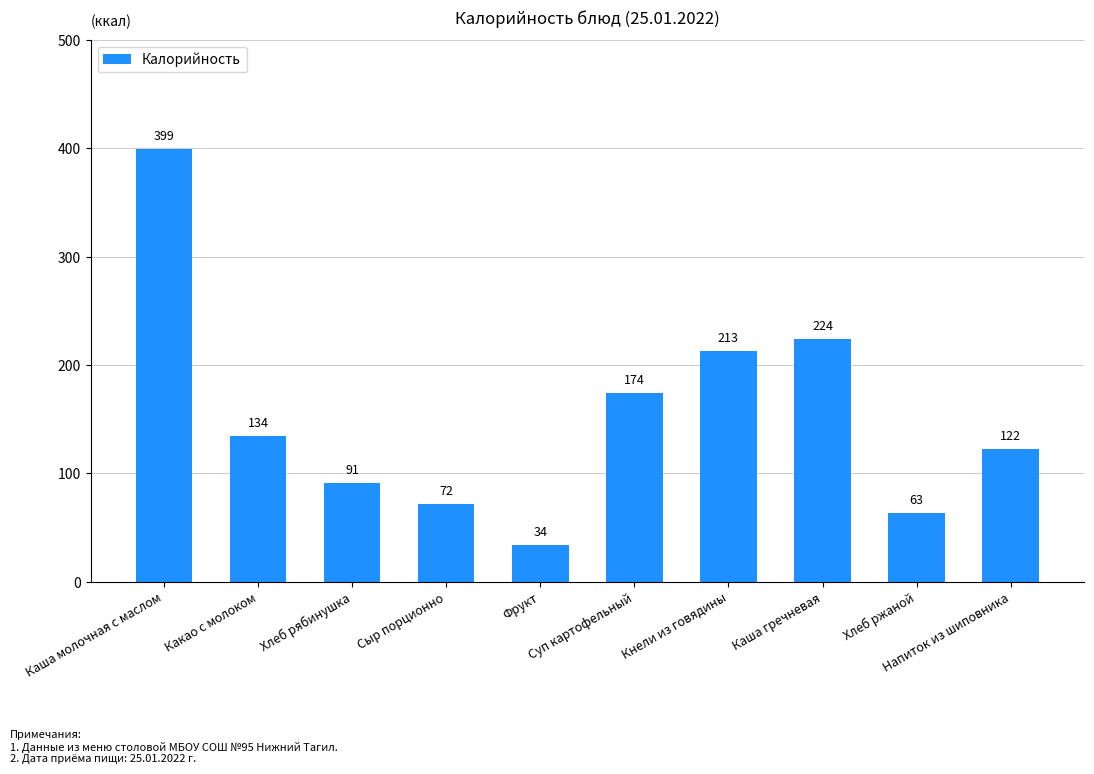

Is it true that the value at Фрукт is 9?

False